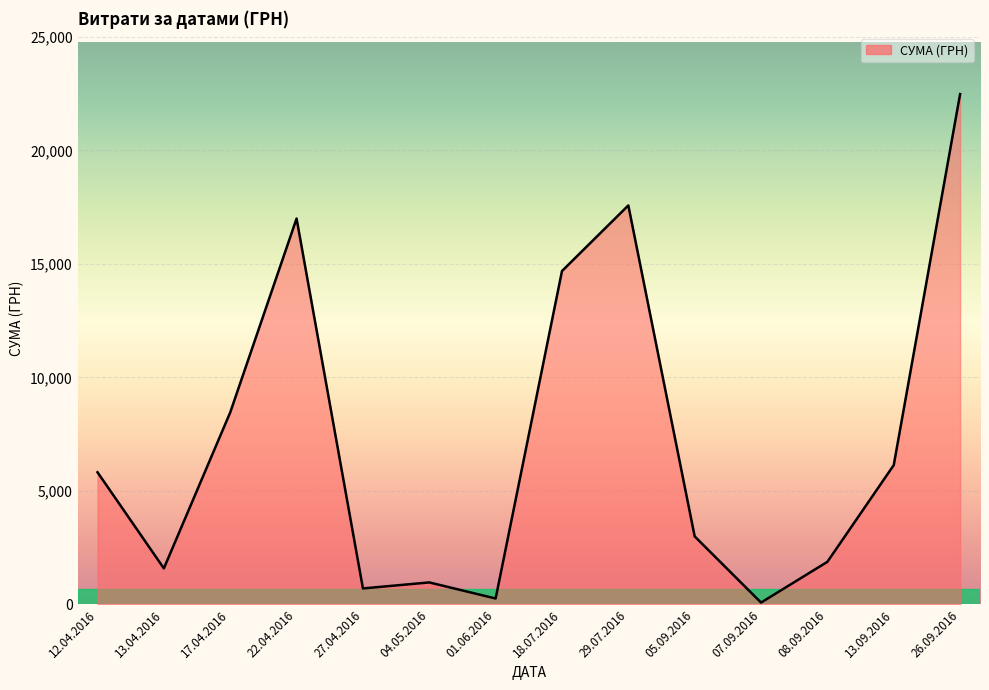

The value at 29.07.2016 is 3929.2. True or false?

False